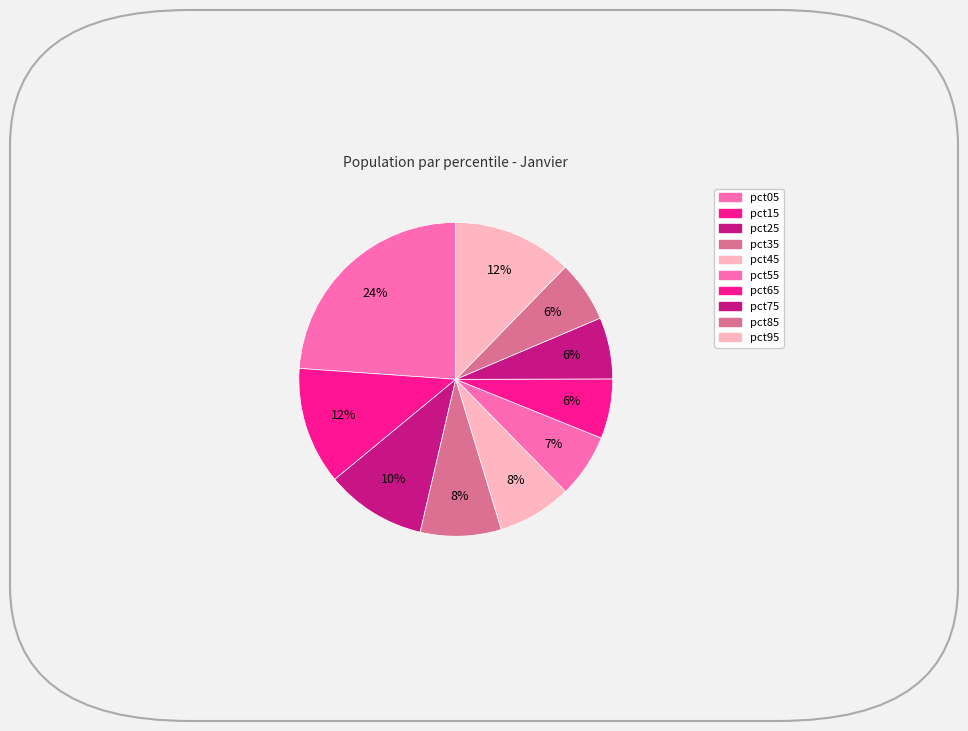

What percentage is the pct55 slice, to the nearest percent?

7%